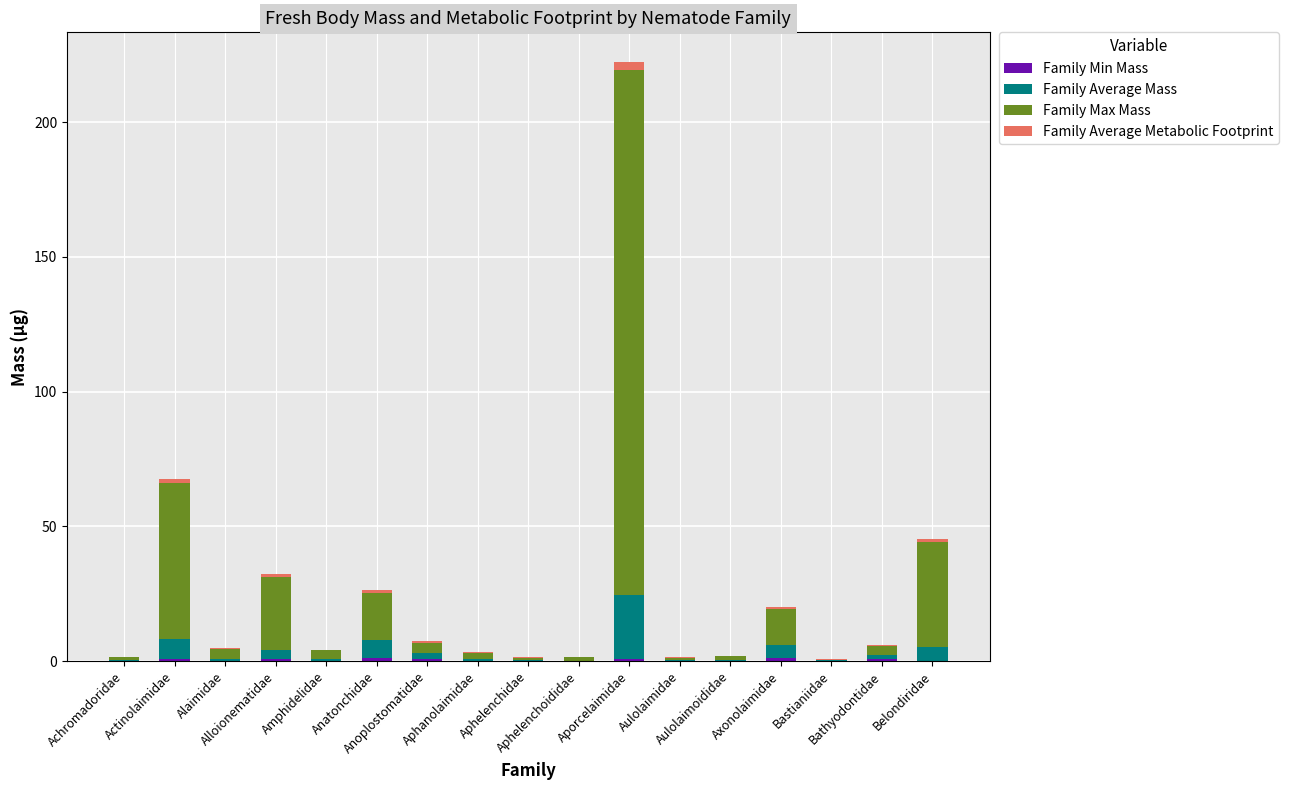

Are the bars horizontal?

No